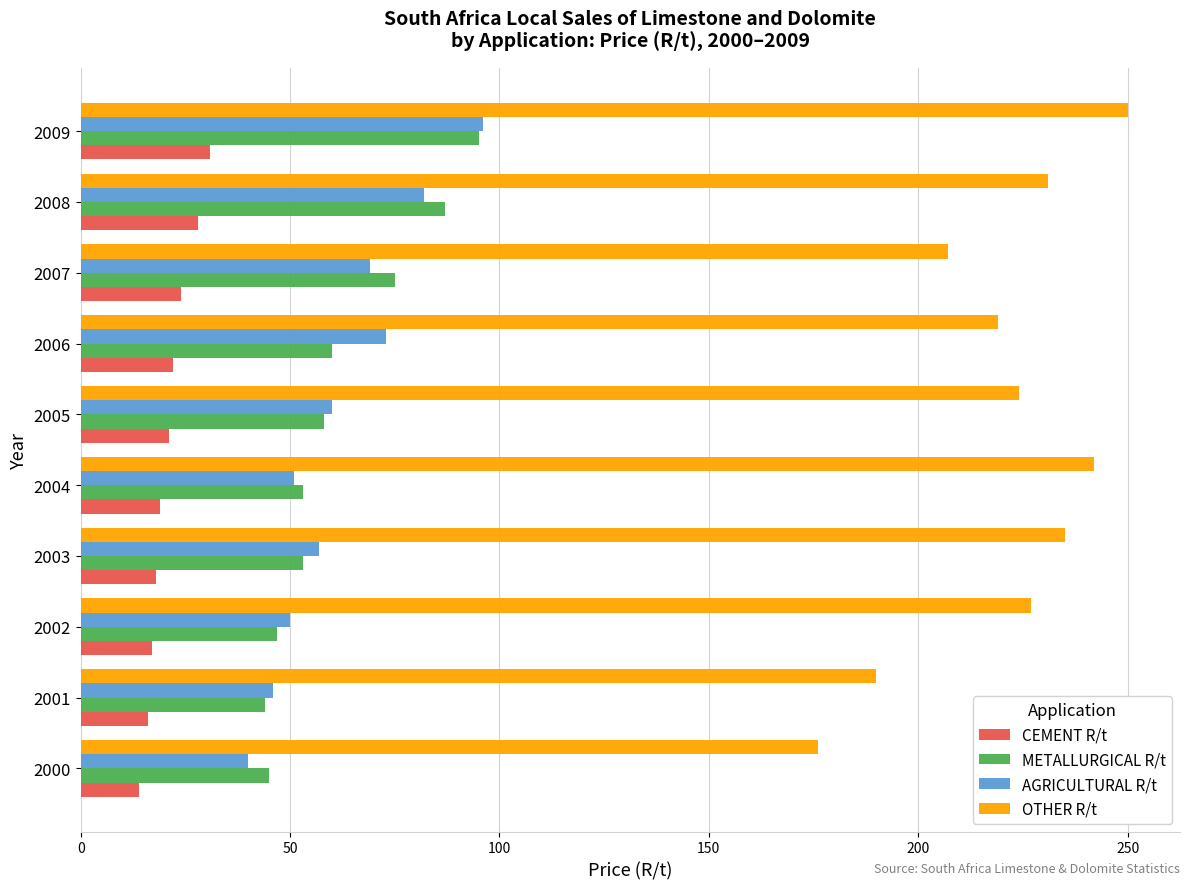

What are all the series names shown in the legend?

CEMENT R/t, METALLURGICAL R/t, AGRICULTURAL R/t, OTHER R/t